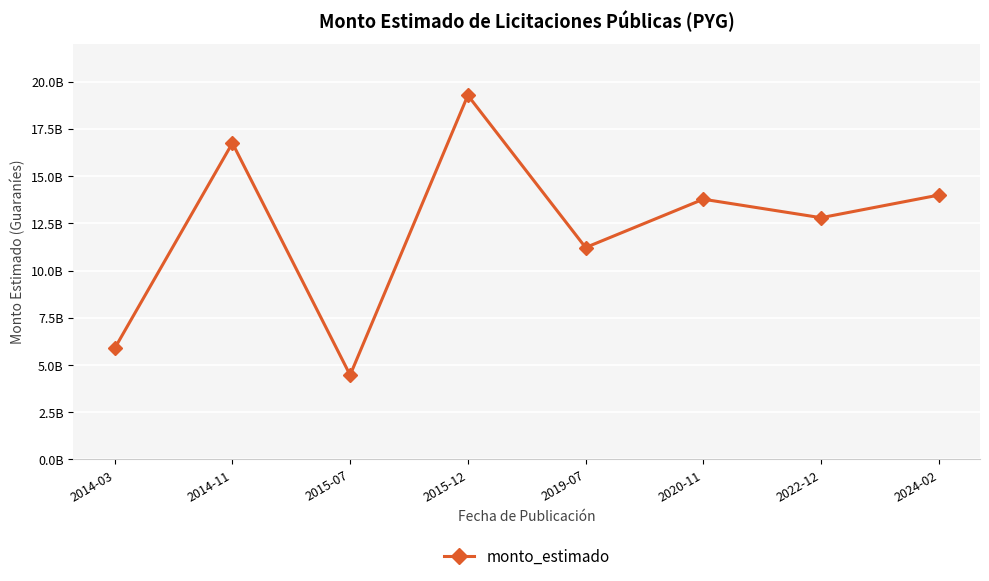

How many data points does each series have?

8